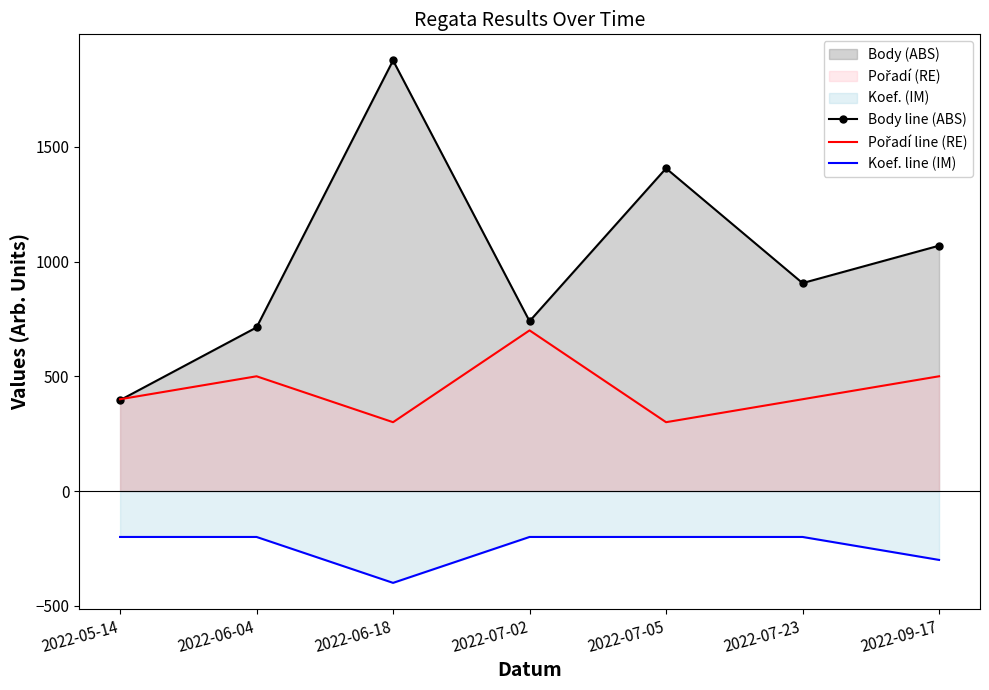

At which label does Body line (ABS) first exceed 906?

2022-06-18